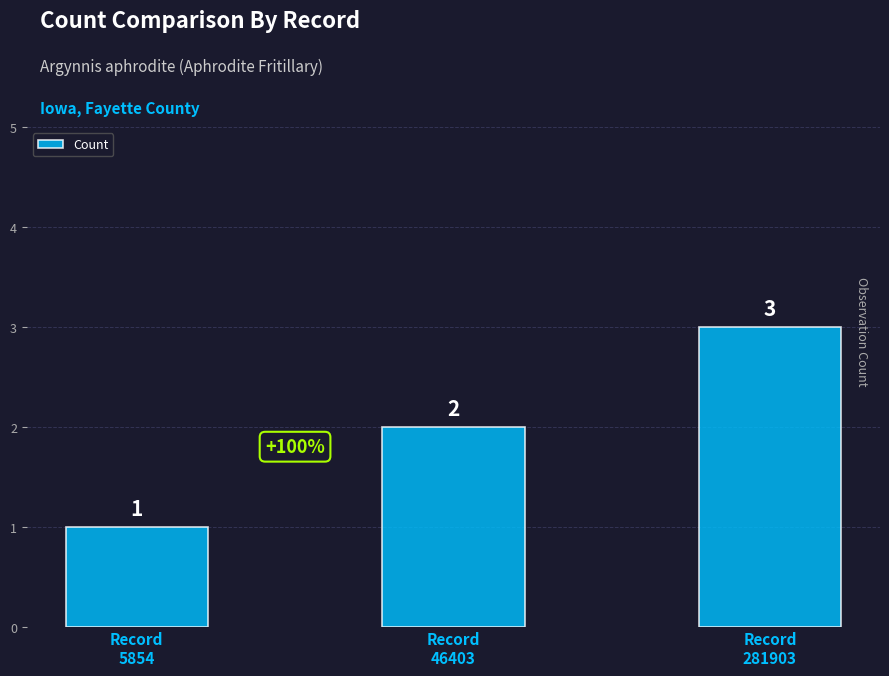

What is the smallest value displayed?

1